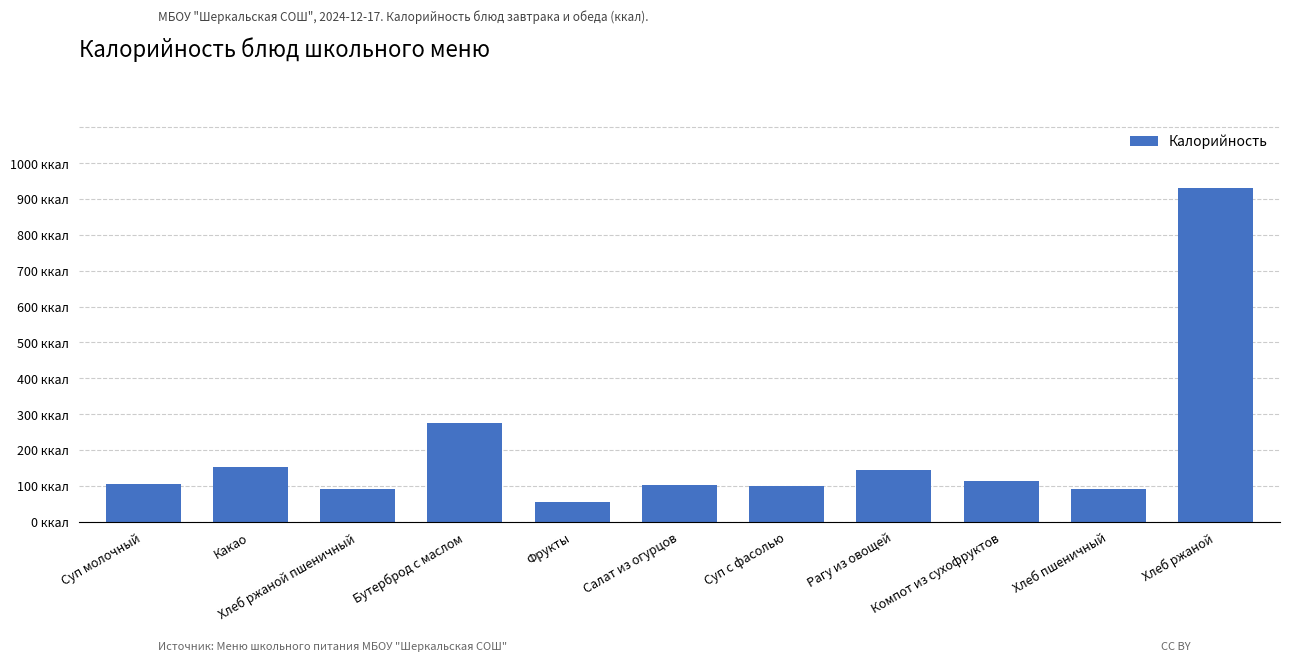

What position from the left is Какао?

2